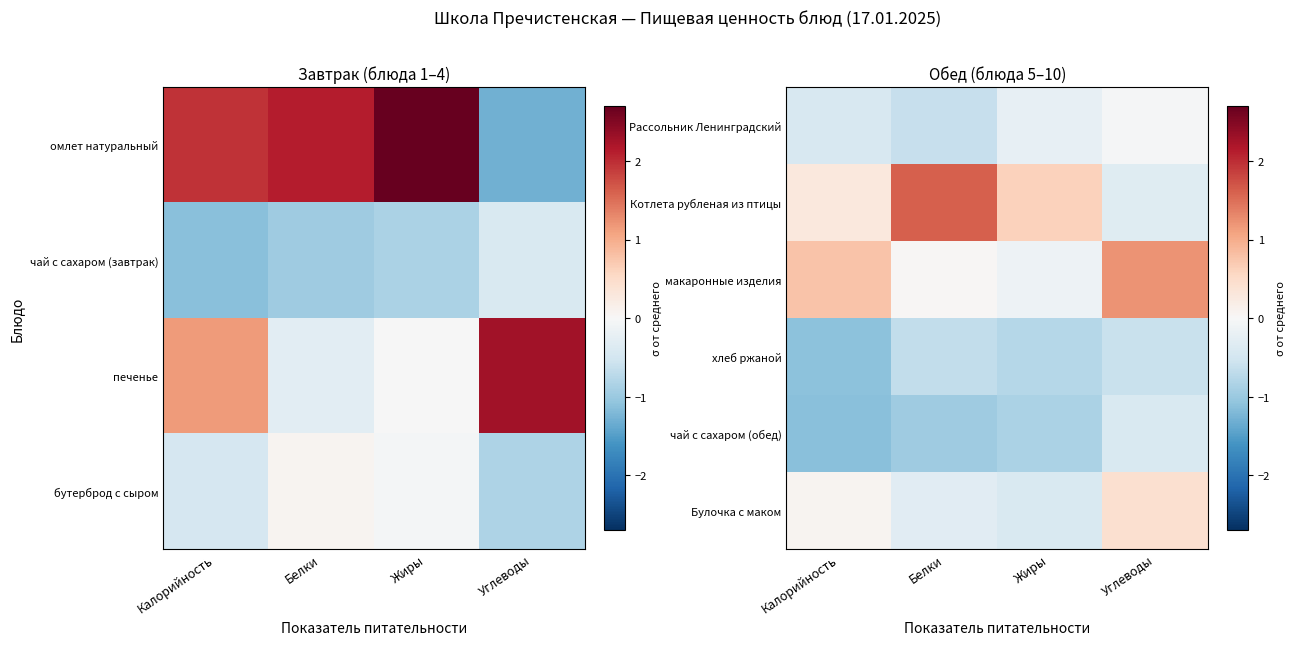

How many data points in макаронные изделия are less than 0?

1